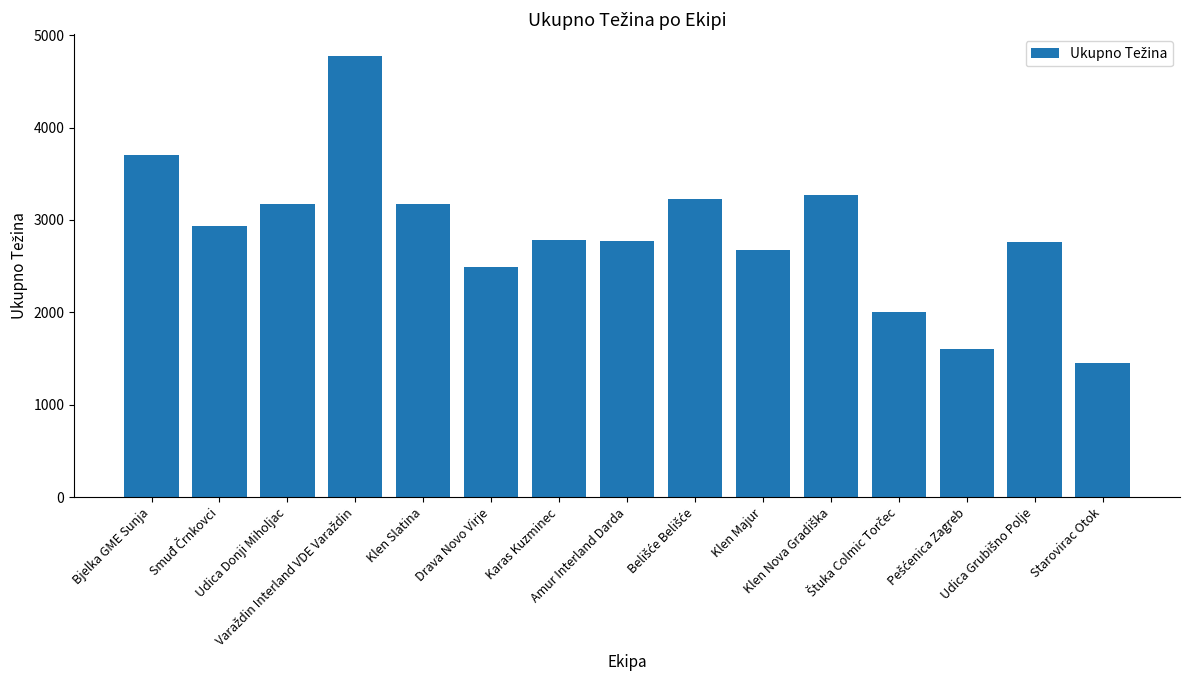

What is the minimum value shown in the chart?

1456